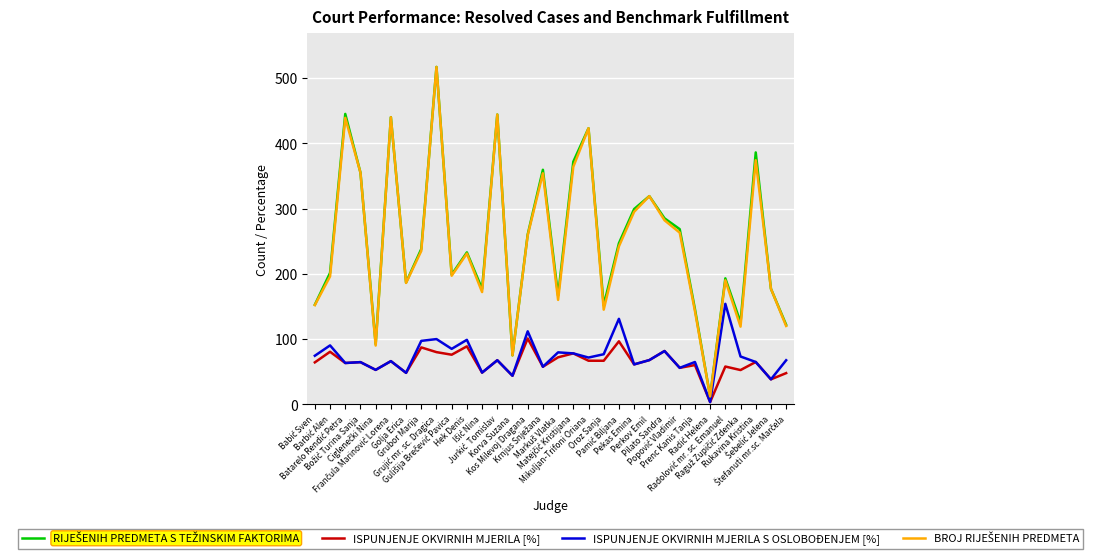

What is the maximum value shown in the chart?

517.0